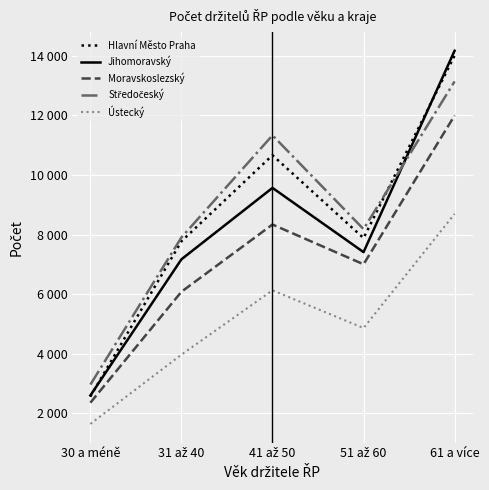

True or false: Ústecký and Moravskoslezský cross at least once.

False